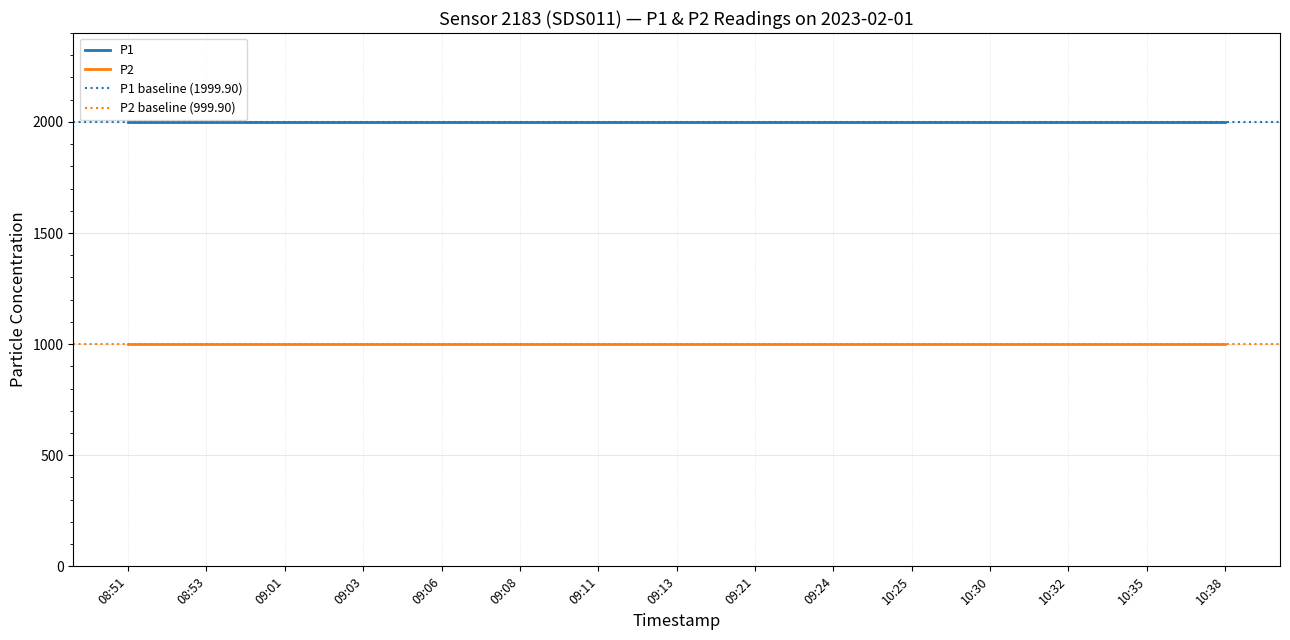

At which category is the sum across all series the highest?

08:51